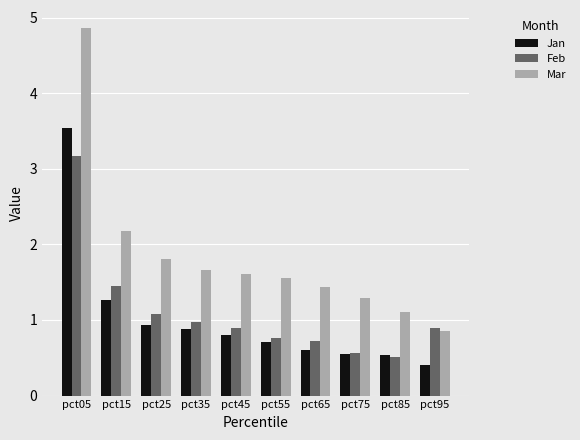

How many bars are there in each group?

3